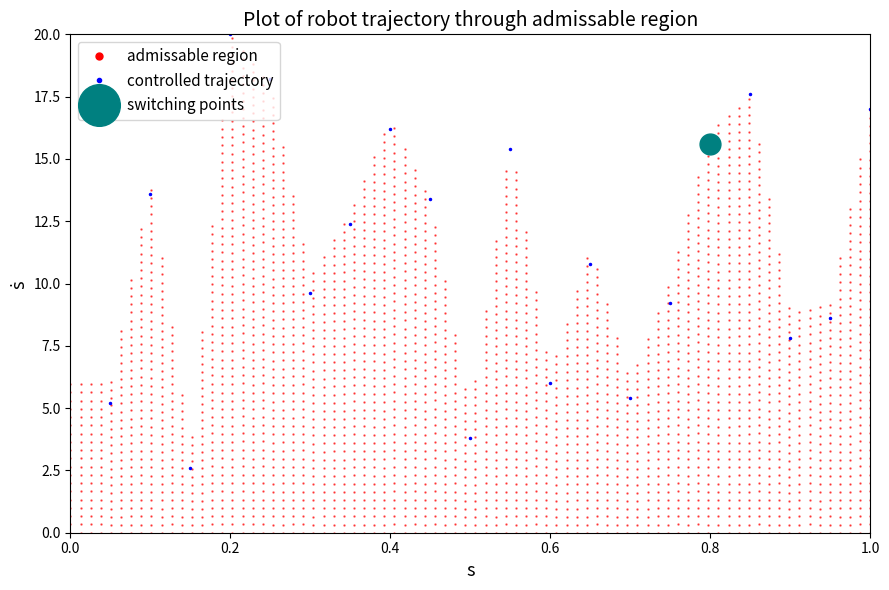

What is the minimum value for controlled trajectory?

2.6